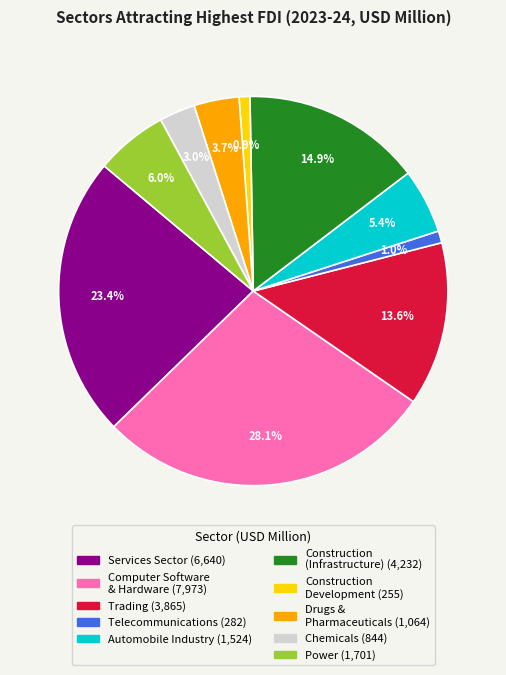

Is there a majority slice in this chart?

No